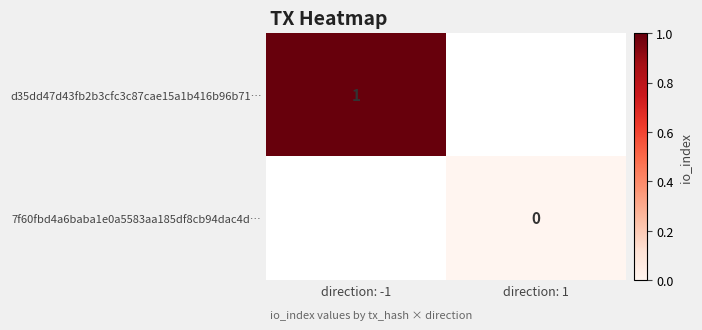

True or false: d35dd47d43fb2b3cfc3c87cae15a1b416b96b71… has a value of 1 at direction: -1.

True